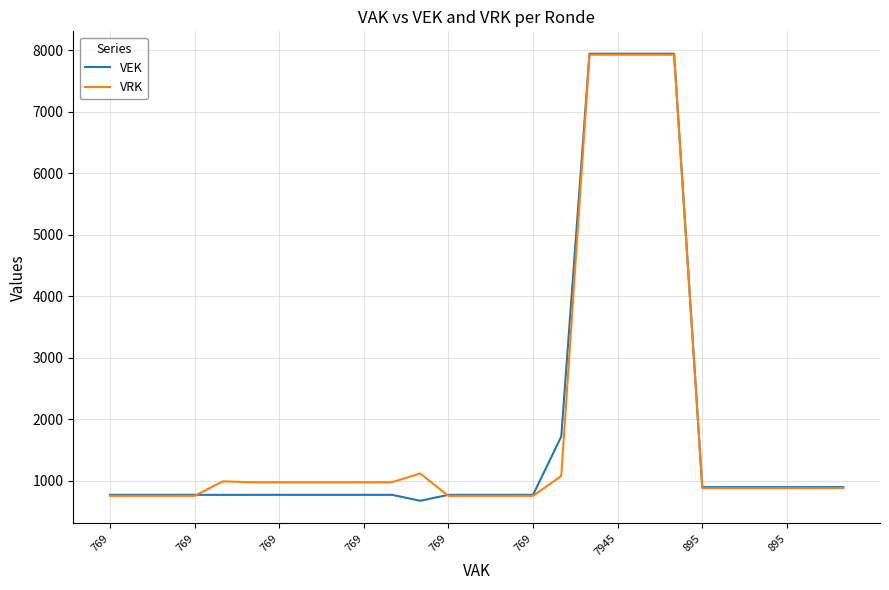

What is the minimum value shown in the chart?

672